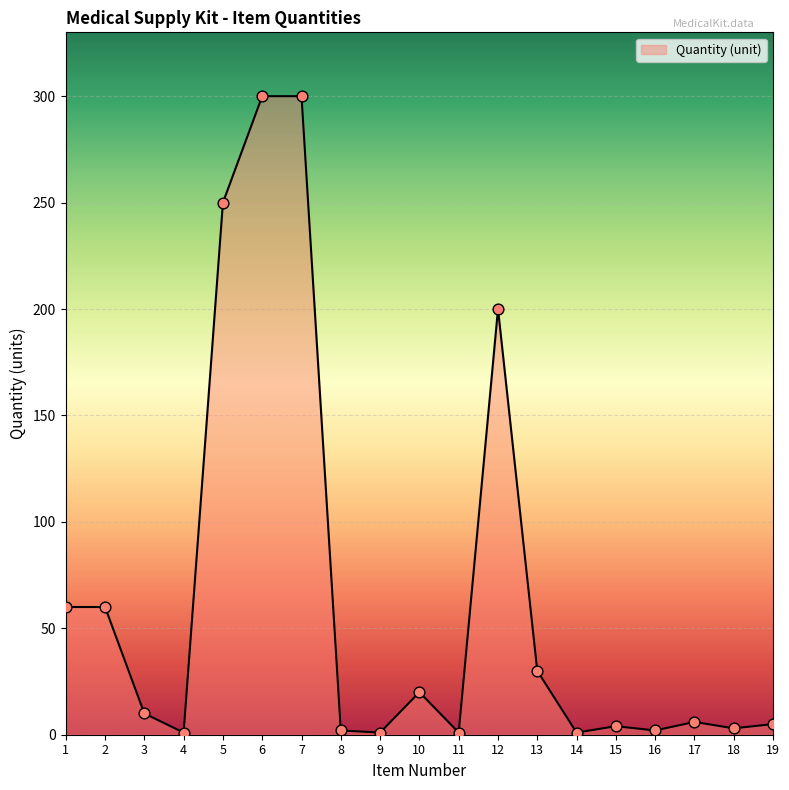

Approximately how many times larger is the value at 8 compared to 10?

0.1